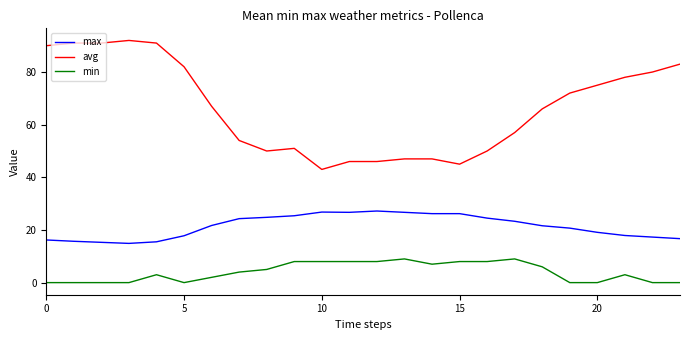

Which series has the largest total across all categories?

avg